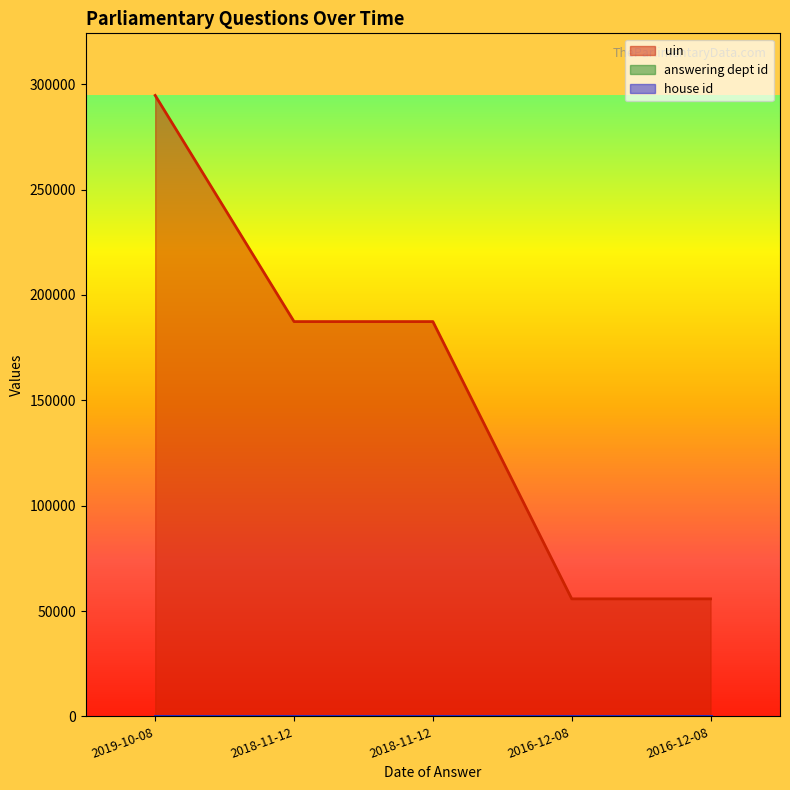

What is the approximate value of uin at 2016-12-08?

55764